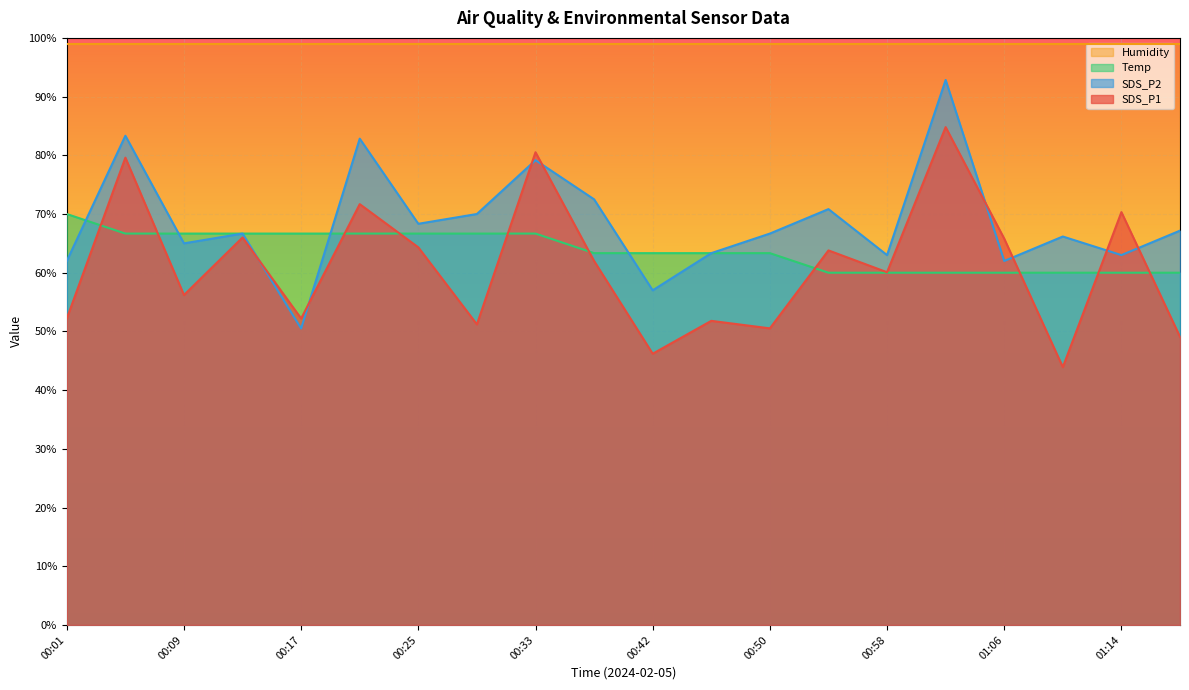

The SDS_P1 series shows 29.9 at 00:37. True or false?

False